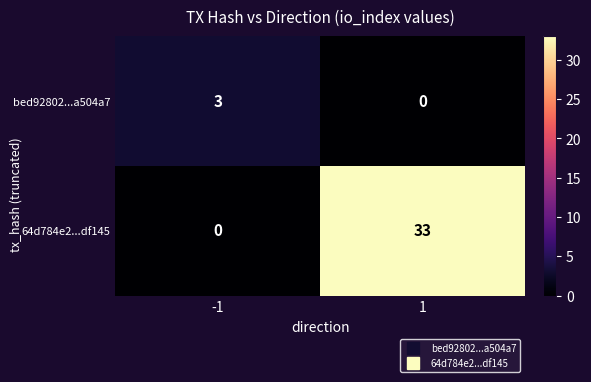

Which series has the largest range (max minus min)?

64d784e2...df145